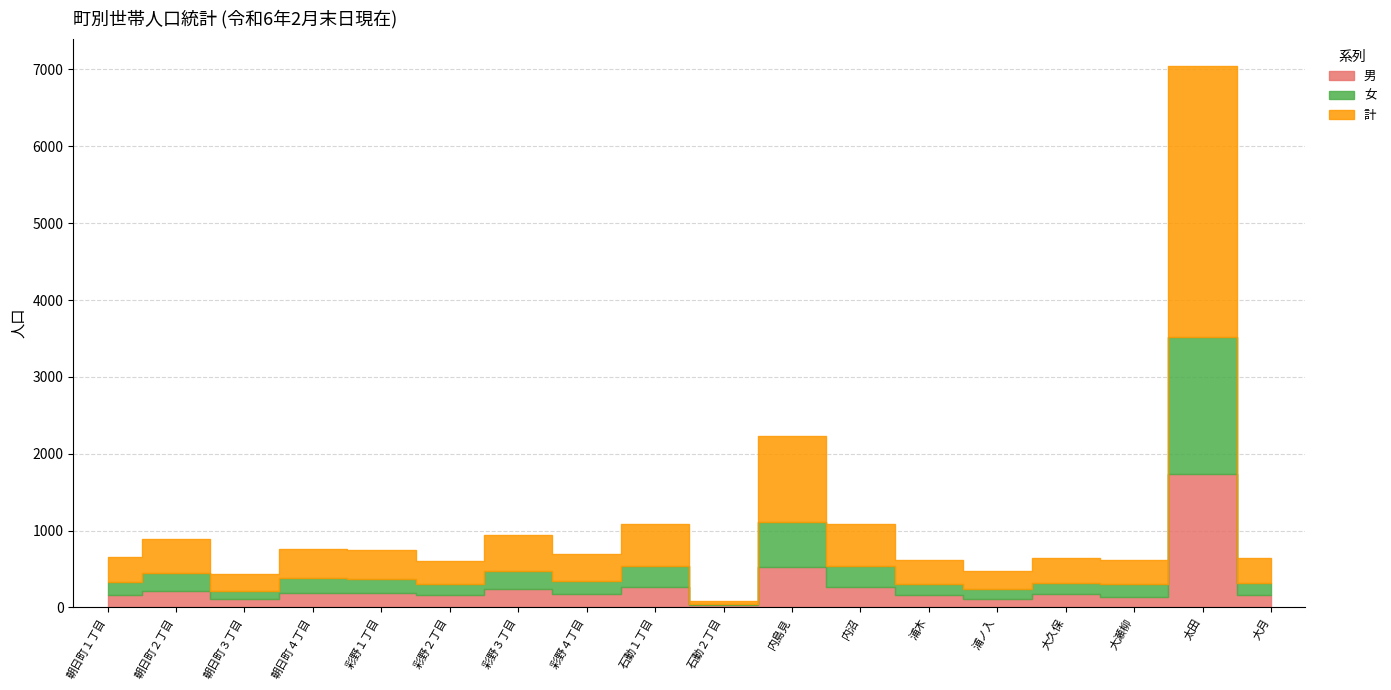

True or false: 女 has a value of 163 at 朝日町１丁目.

True